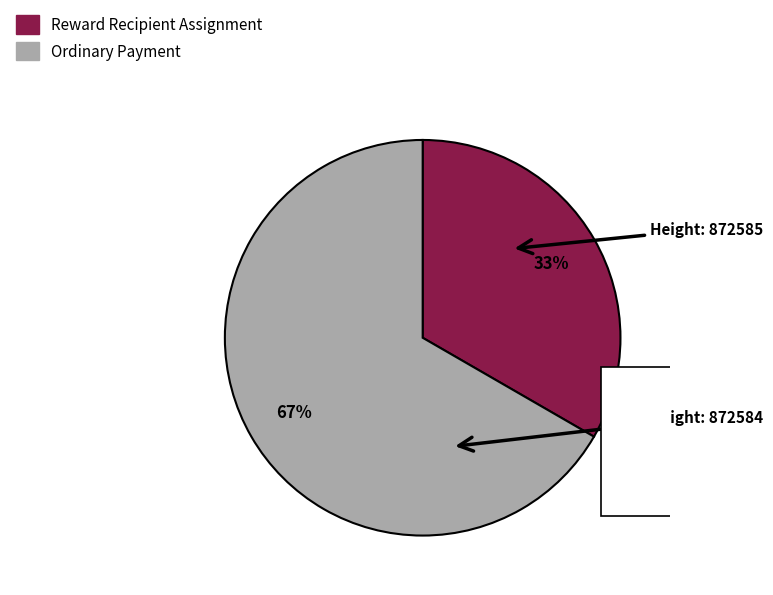

Which category accounts for the majority?

872584